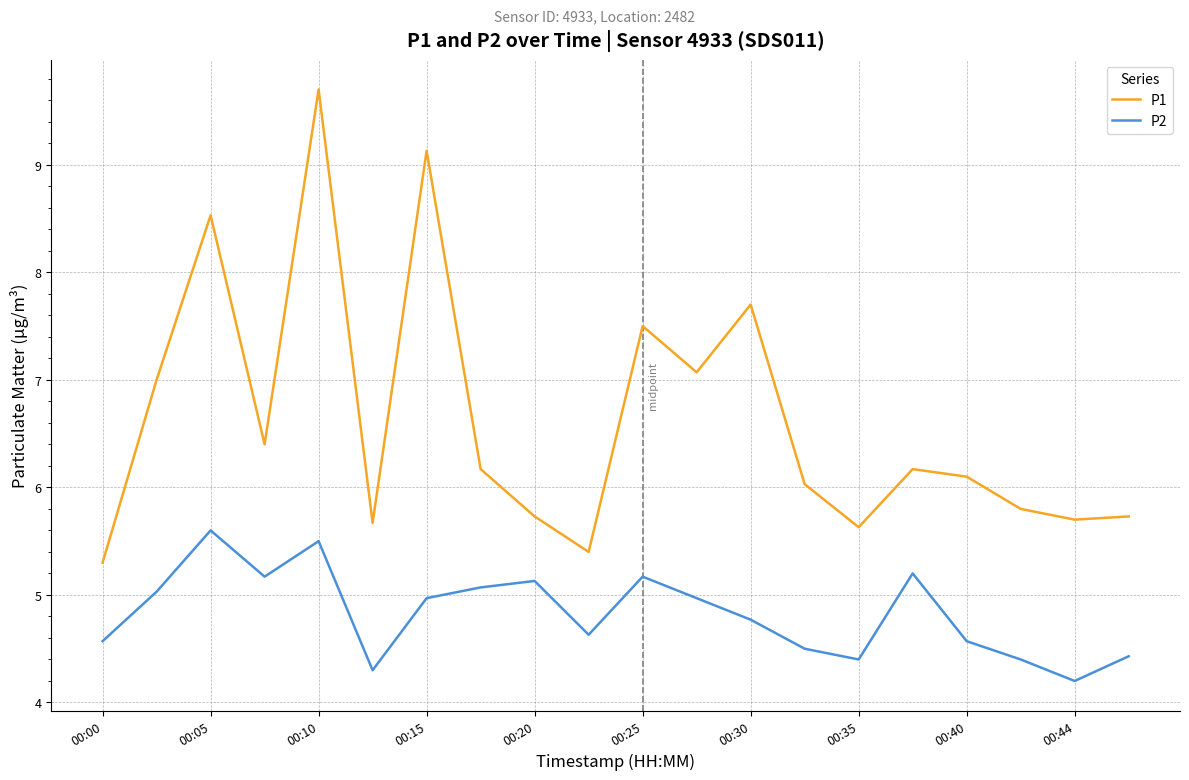

Which series has the largest total across all categories?

P1